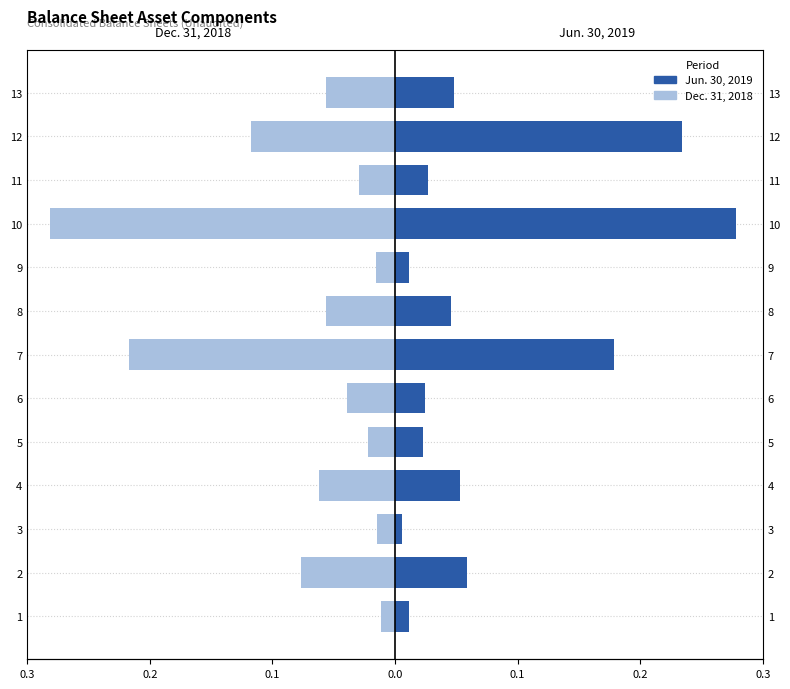

How many groups of bars are there?

13